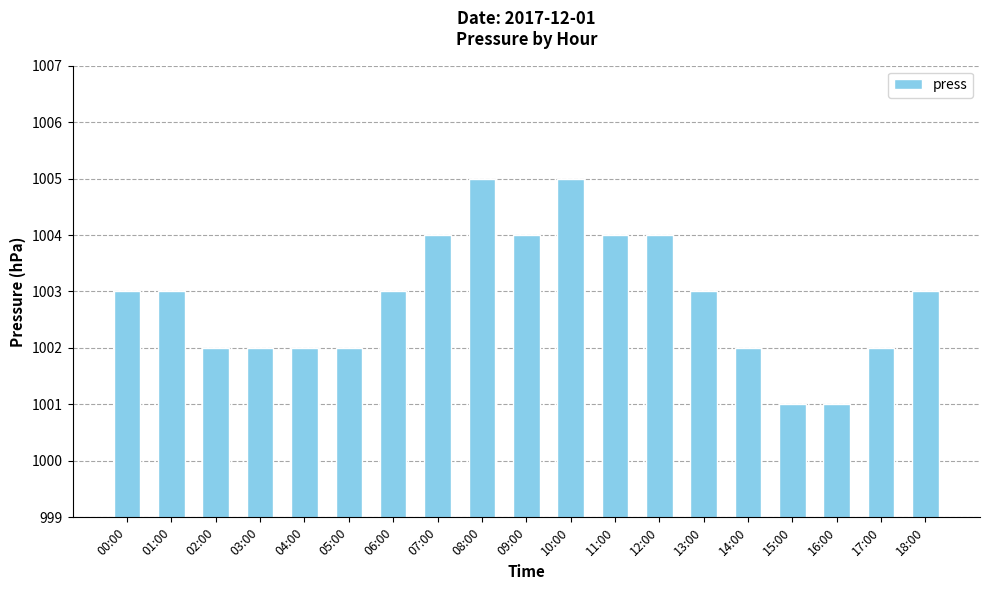

What is the maximum value shown in the chart?

1005